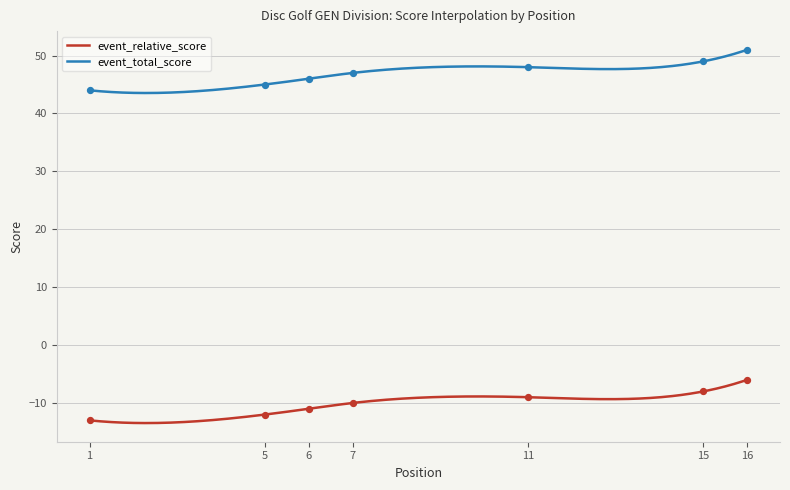

What is the maximum value for event_relative_score?

-6.0